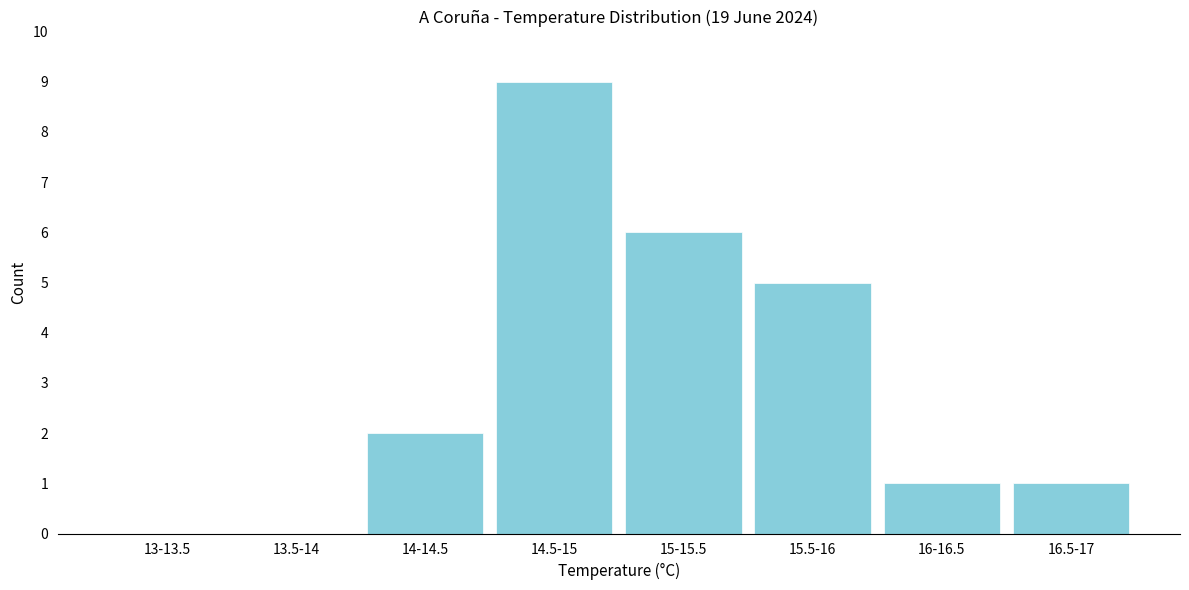

Reading left to right, extract all data points from this chart.

13-13.5=0	13.5-14=0	14-14.5=2	14.5-15=9	15-15.5=6	15.5-16=5	16-16.5=1	16.5-17=1